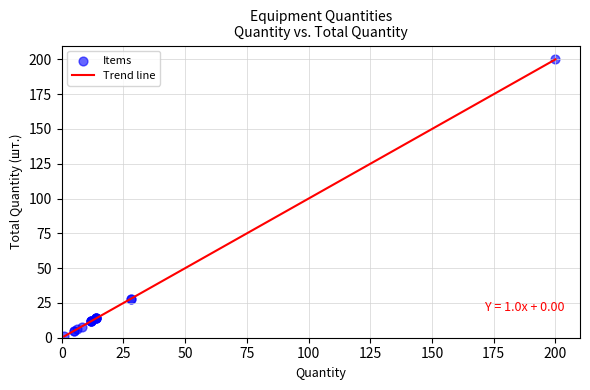

What is the difference between the maximum and minimum values?

199.0